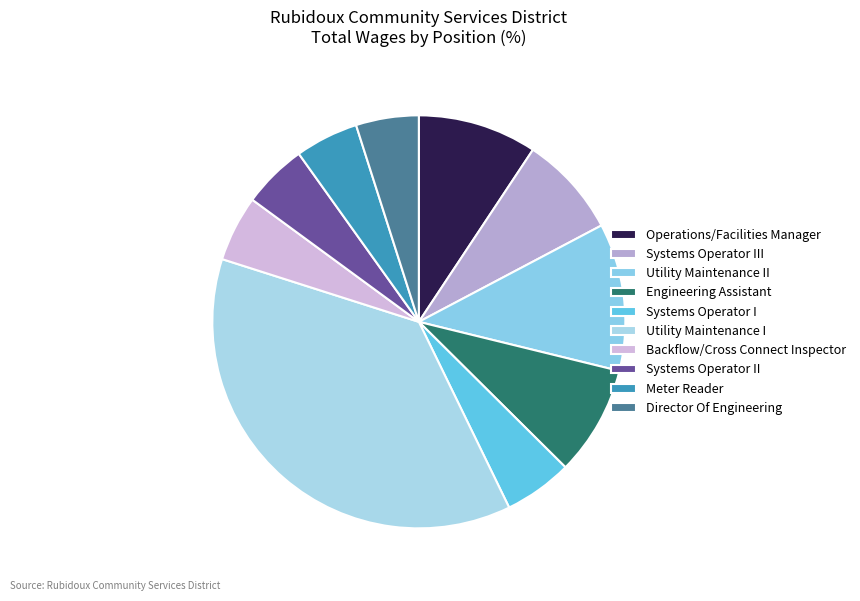

How many slices are in this pie chart?

10